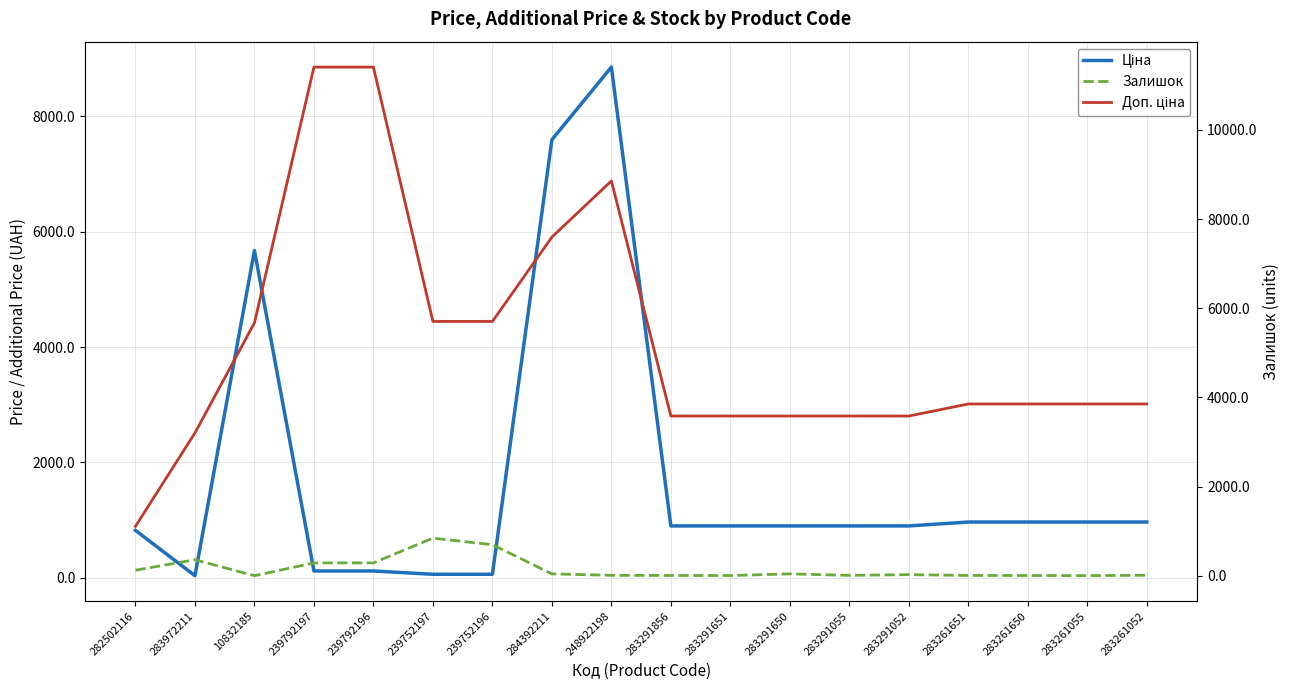

Where does the Ціна series first go above 895?

10832185